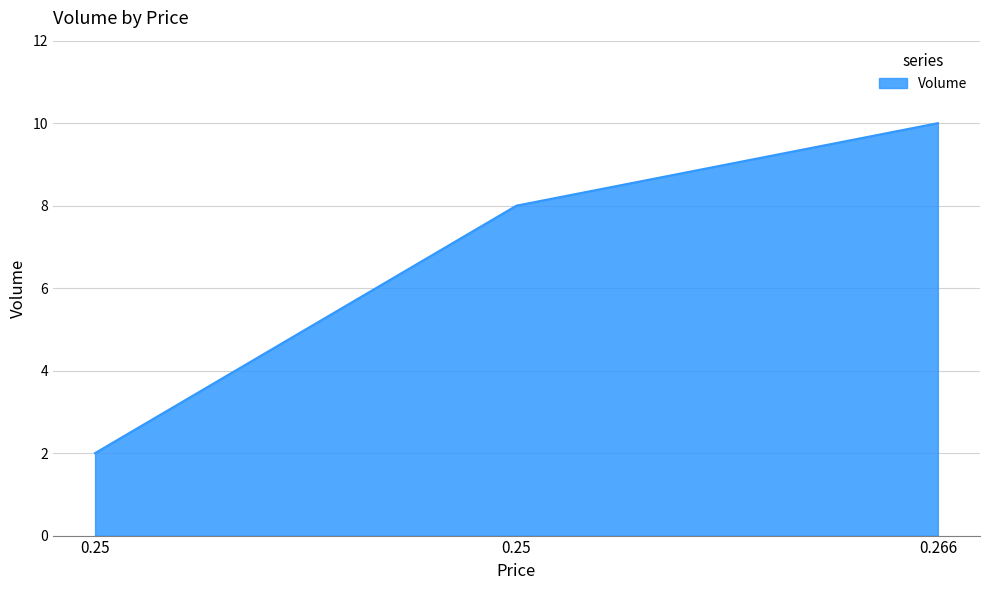

Count the number of categories in the chart.

3